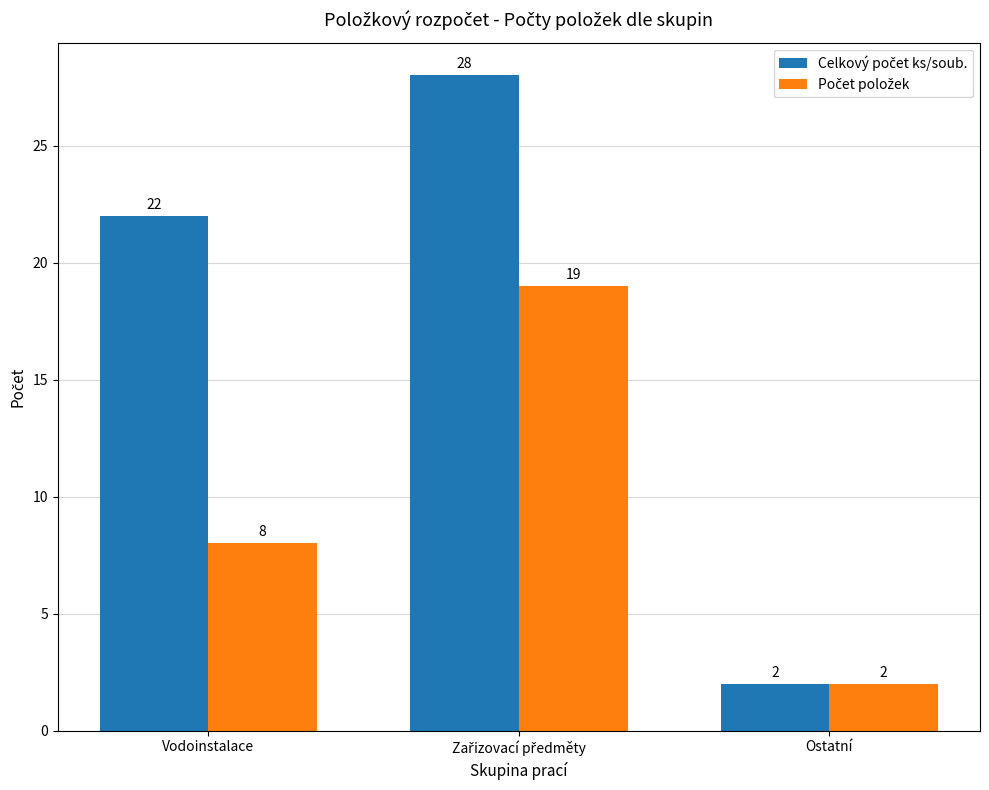

What is the difference between the highest and lowest values at Vodoinstalace?

14